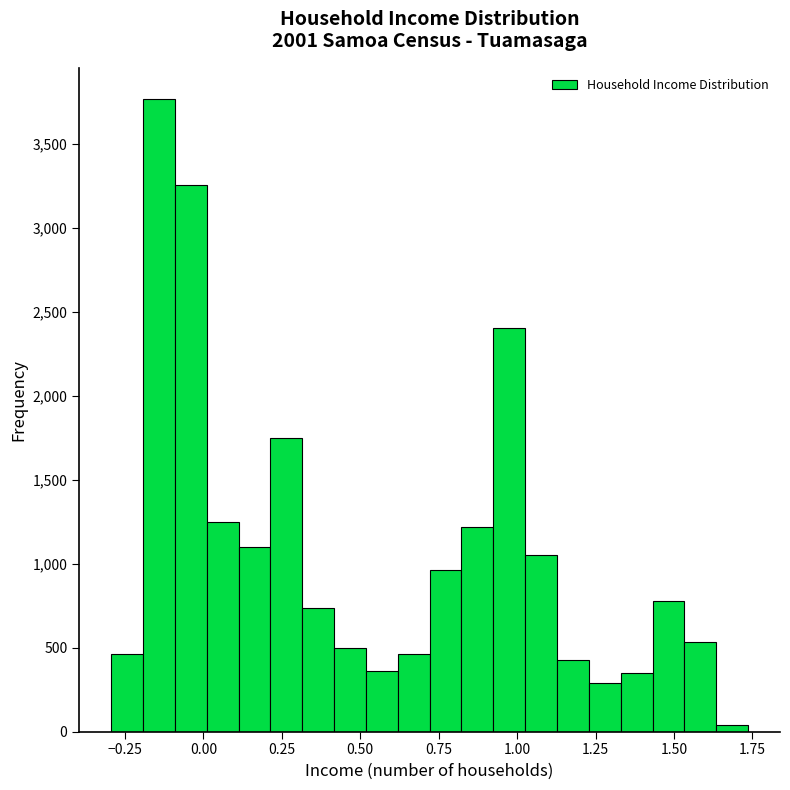

Around what value on the x-axis is the tallest bar? Give the approximate position of its centre, as read against the axis.

-0.15